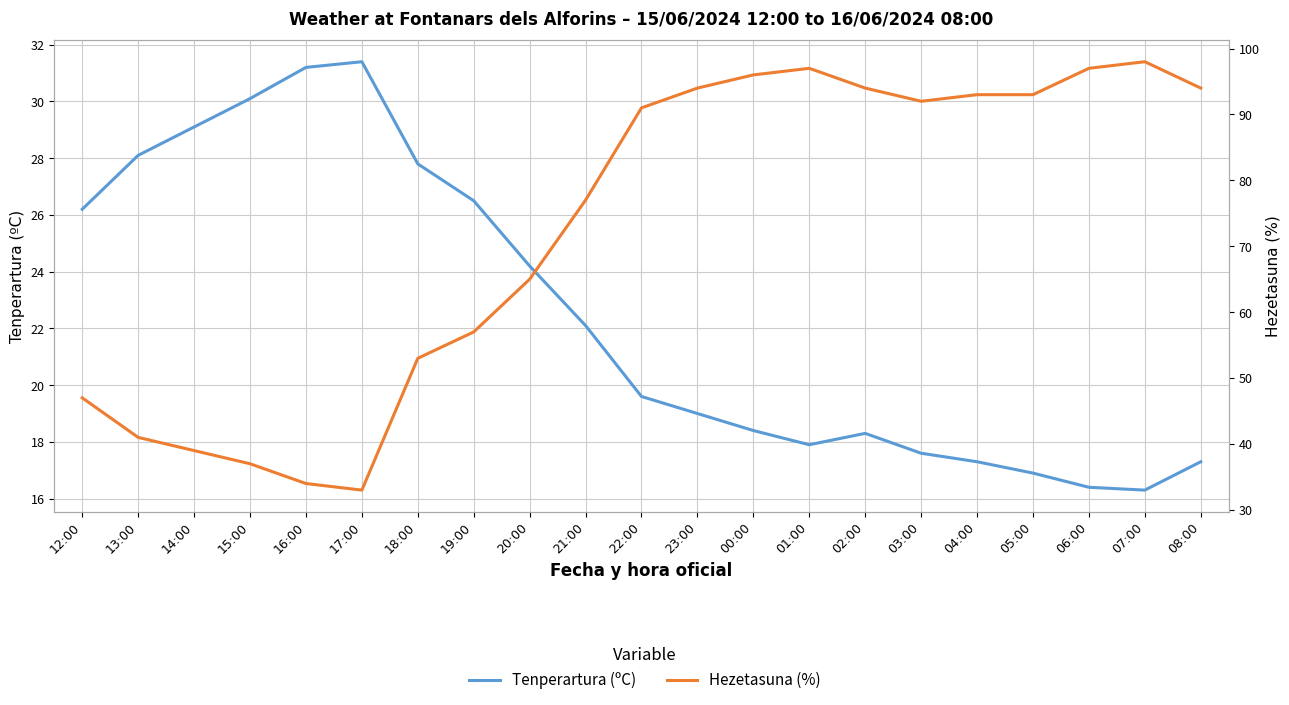

How many data points does each series have?

21